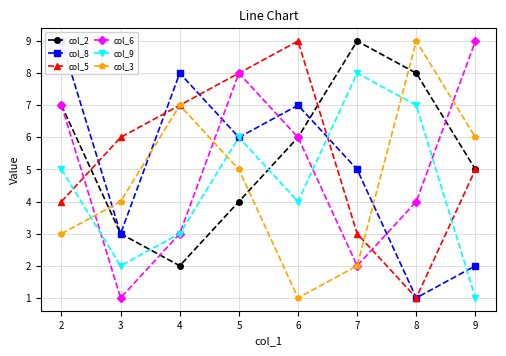

How many interior local valleys does the col_8 series have?

3